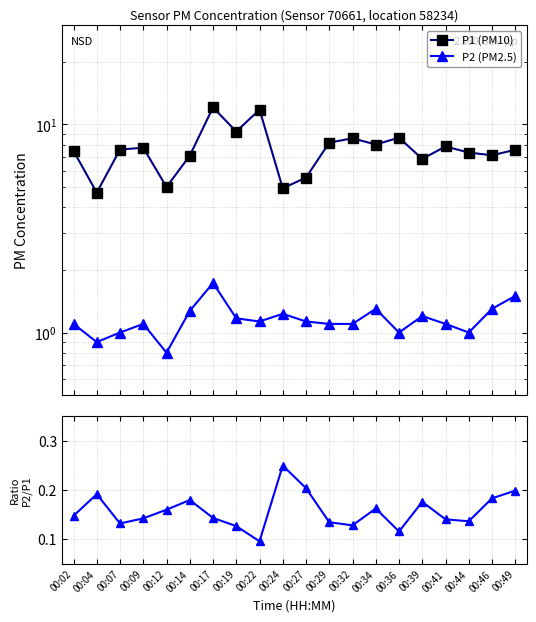

At which label is Ratio P2/P1 closest to 0?

00:22